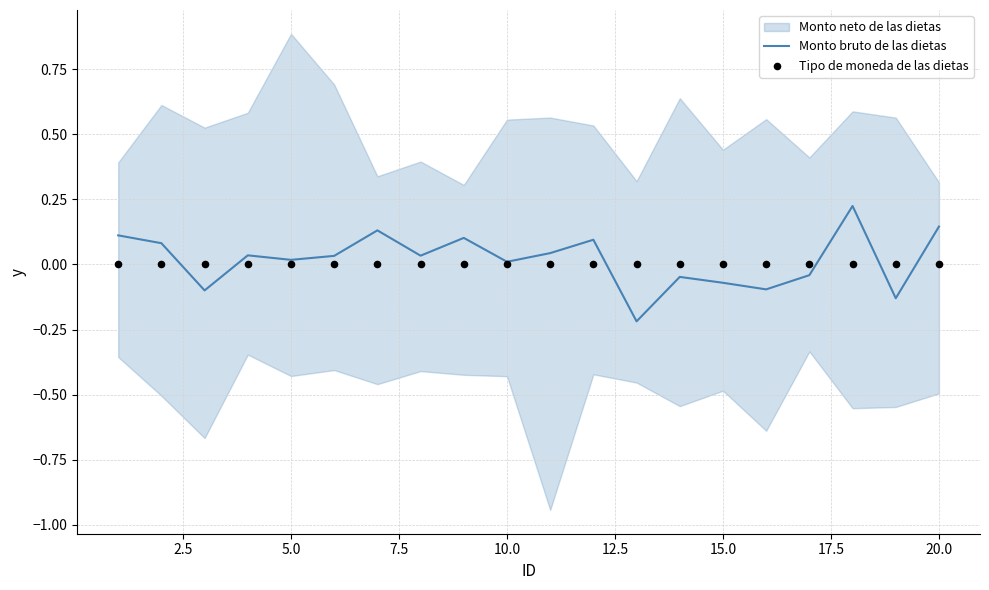

The Monto bruto de las dietas series shows 0.0 at 10.0. True or false?

True